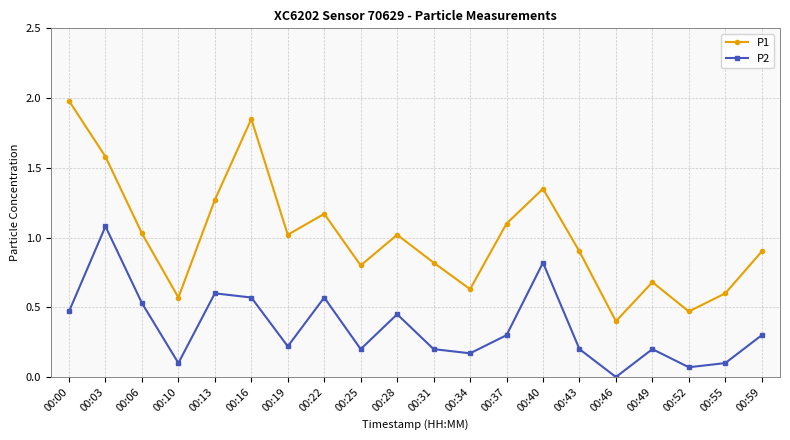

Rank the series by their average value, from lowest to highest.

P2, P1